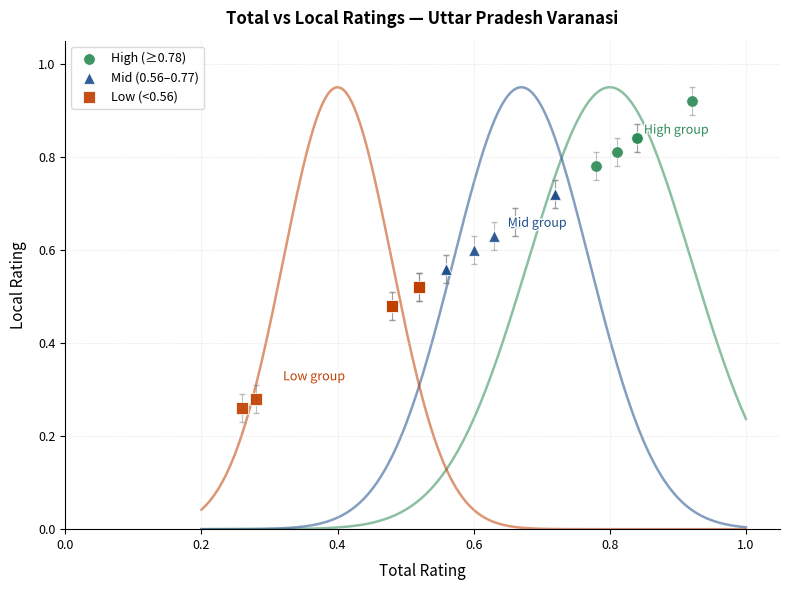

Which series reaches the minimum Y coordinate?

Low (<0.56)